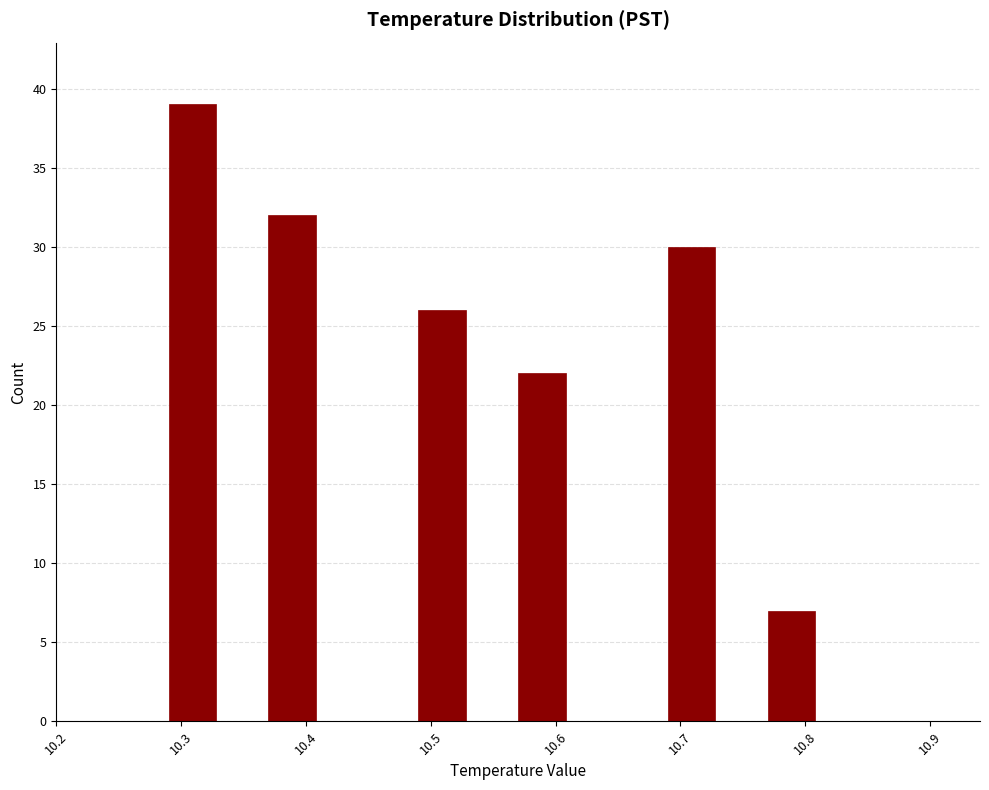

Reading left to right, list every bar in this chart as the range it spans on the x-axis followed by its height. The values are not printed on the chart, so give them approximately, as read against the axis.

10.25 to 10.29: 0
10.29 to 10.33: 39
10.33 to 10.37: 0
10.37 to 10.41: 32
10.41 to 10.45: 0
10.45 to 10.49: 0
10.49 to 10.53: 26
10.53 to 10.57: 0
10.57 to 10.61: 22
10.61 to 10.65: 0
10.65 to 10.69: 0
10.69 to 10.73: 30
10.73 to 10.77: 0
10.77 to 10.81: 7
10.81 to 10.85: 0